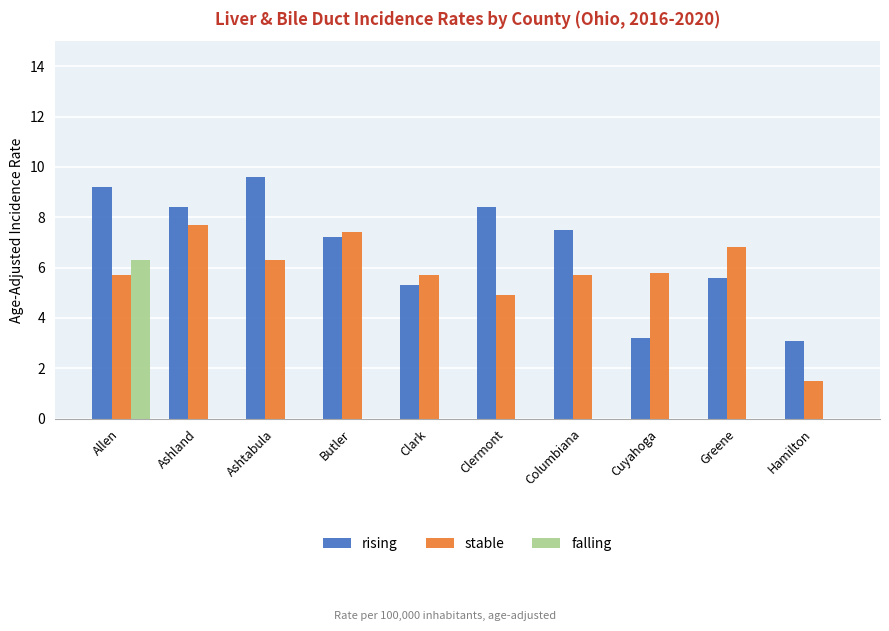

What is the sum of all falling values?

6.3